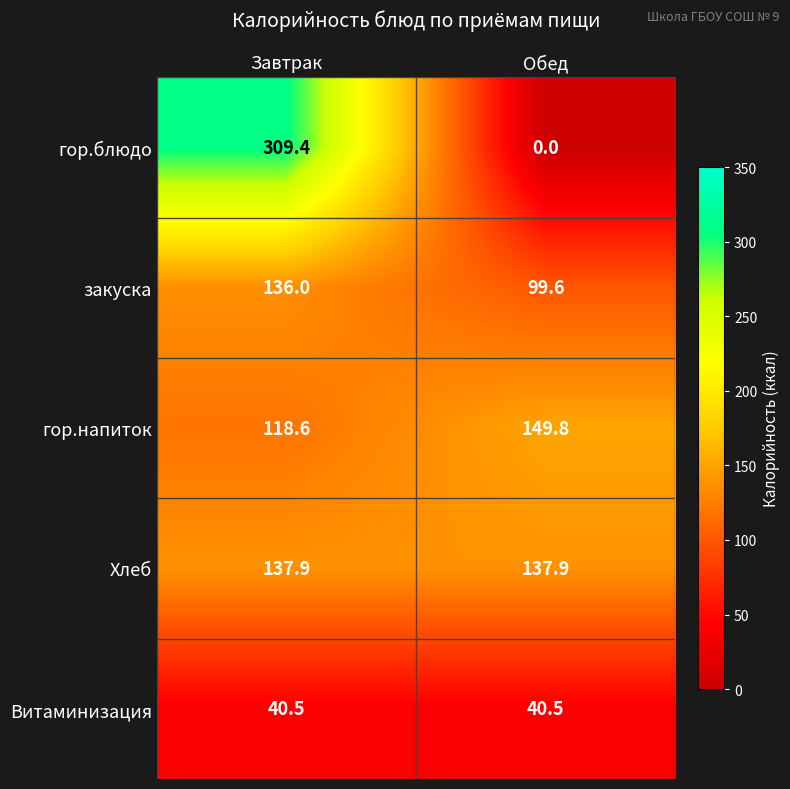

What is the spread (max minus min) of values at Завтрак?

268.9